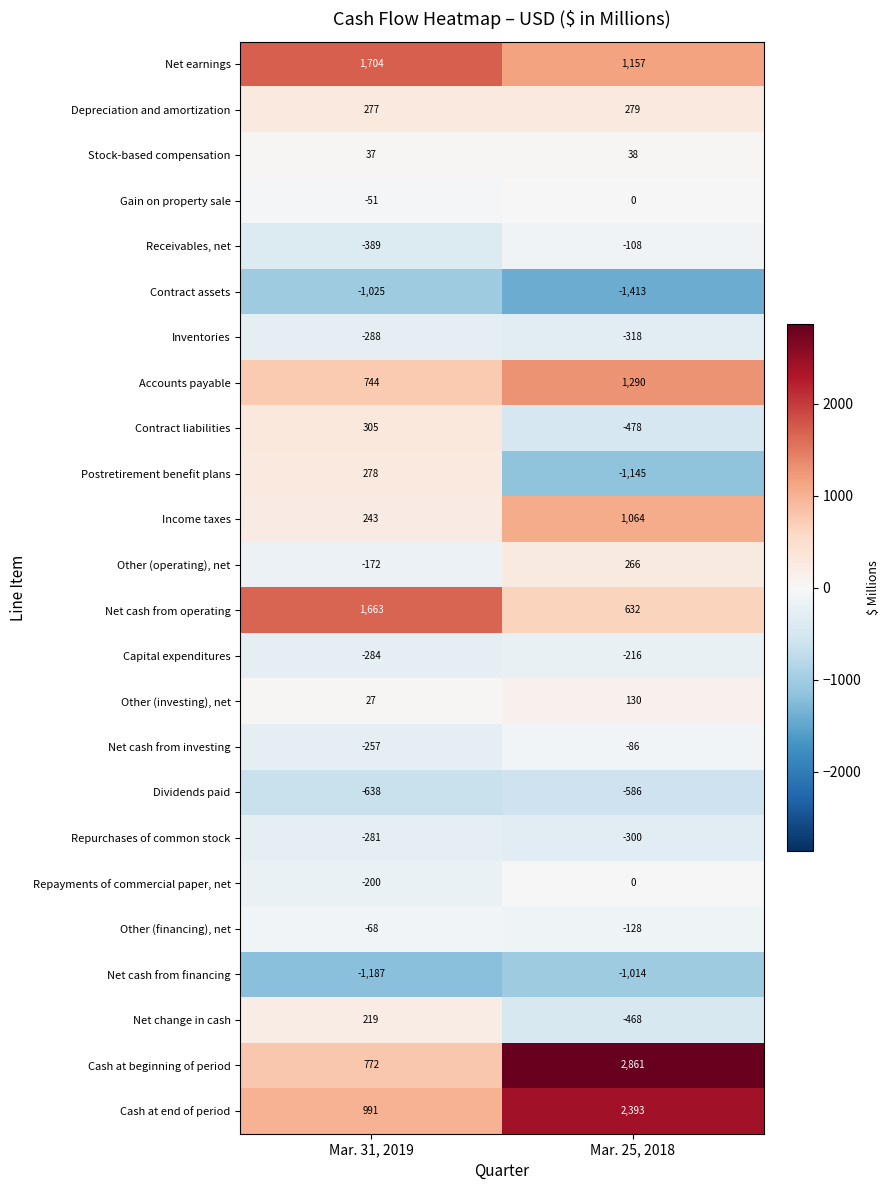

Which series has the widest spread of values?

Cash at beginning of period